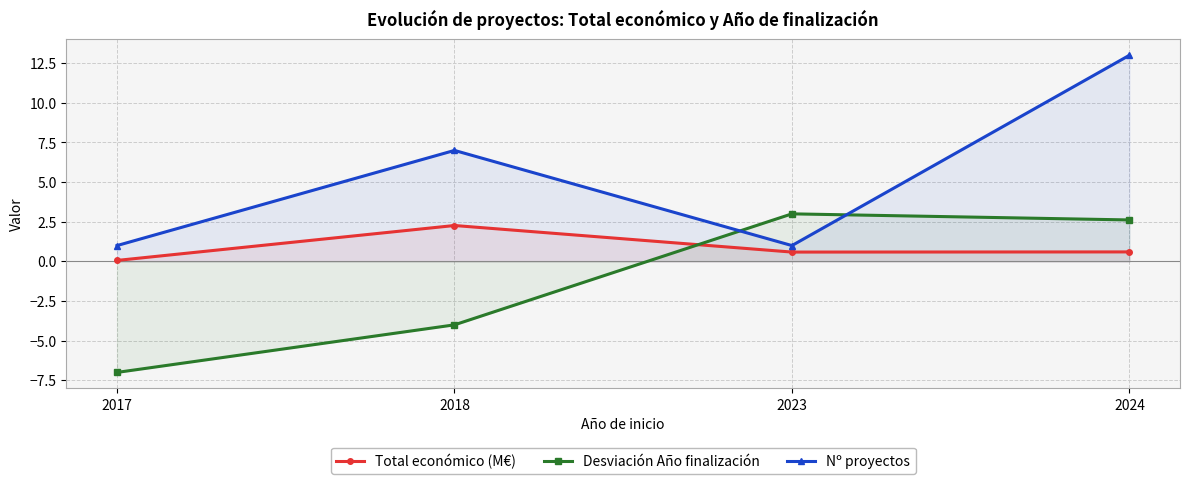

What are all the series names shown in the legend?

Total económico (M€), Desviación Año finalización, Nº proyectos